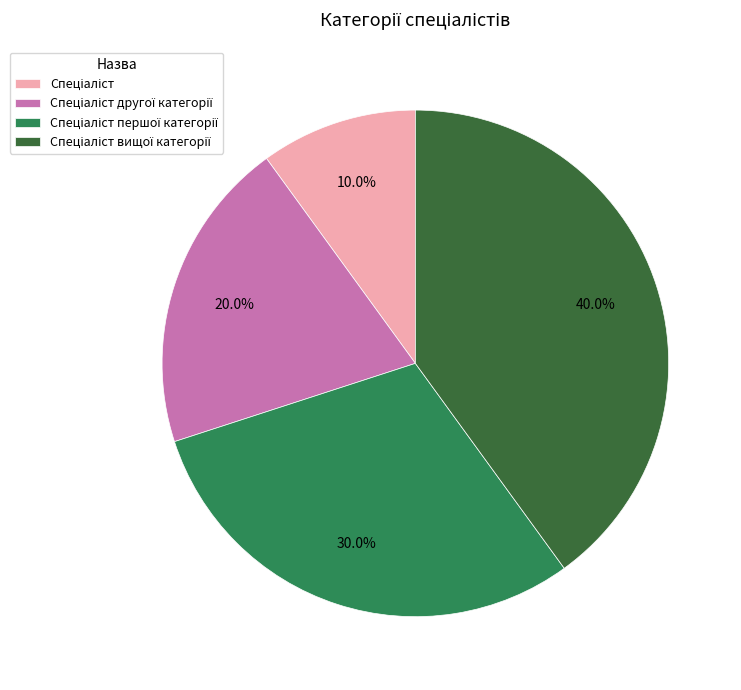

Is there any slice that represents more than half of the pie?

No